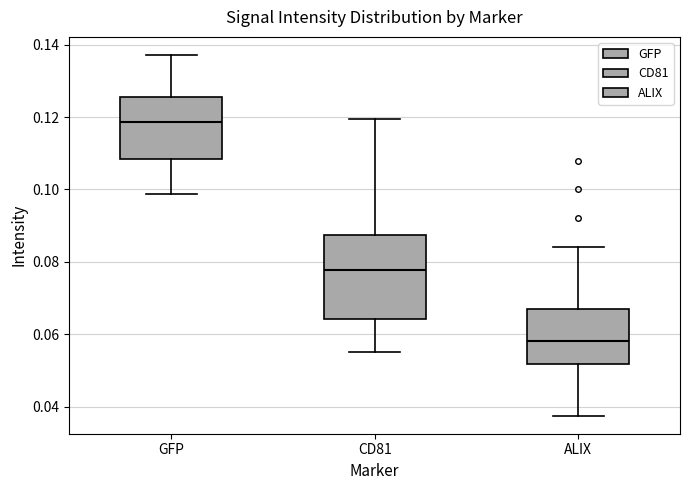

Where does the lower whisker of the box for GFP end on the y-axis? The values are not printed on the chart, so give them approximately, as read against the axis.

0.098